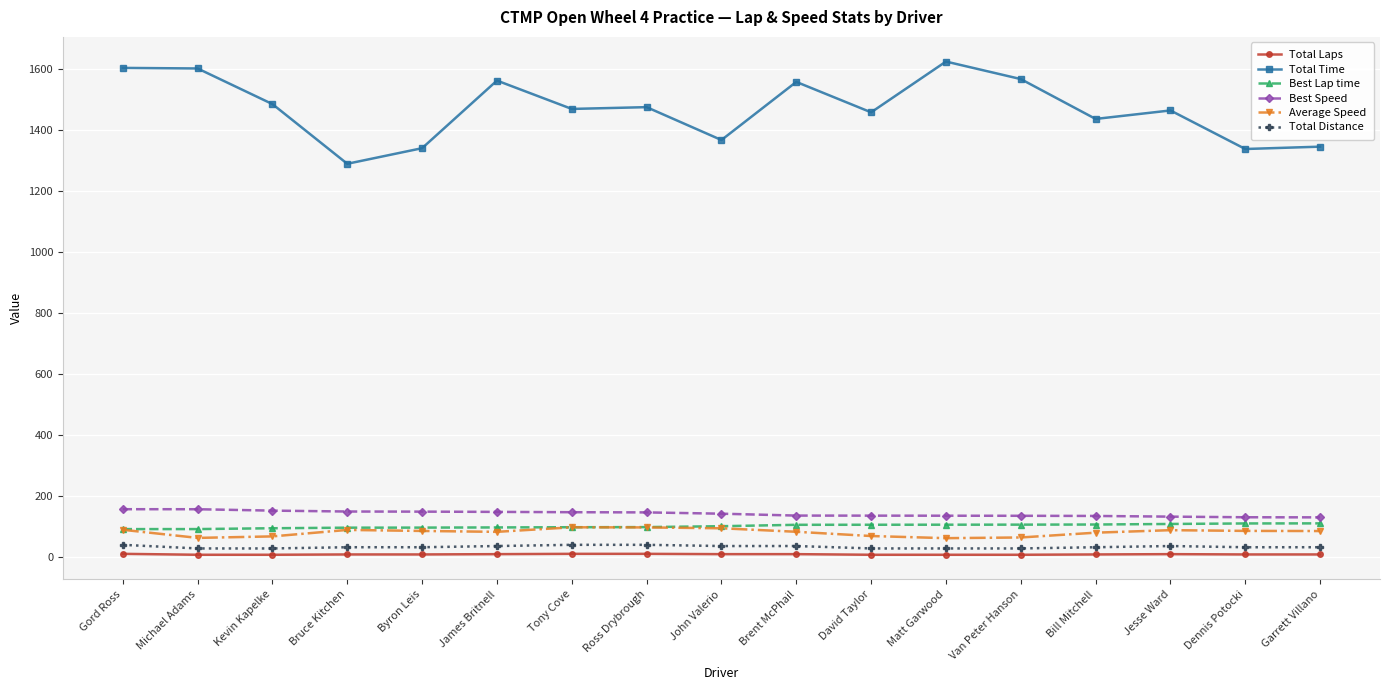

Is it true that Best Speed equals 148.8 at Bruce Kitchen?

True